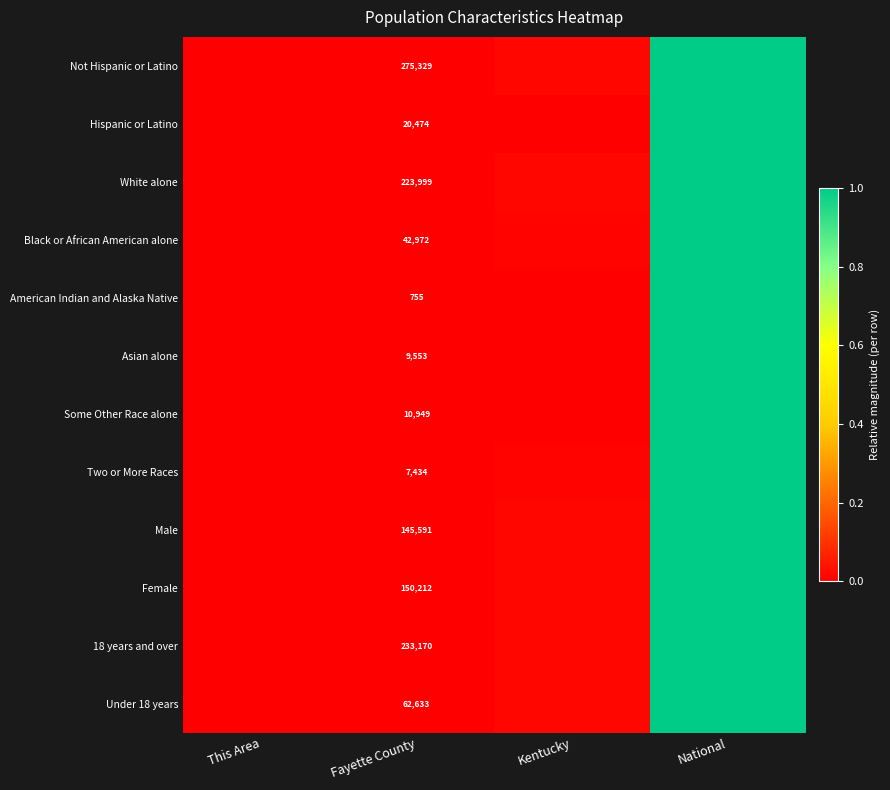

Which category has the highest value in the Not Hispanic or Latino series?

National